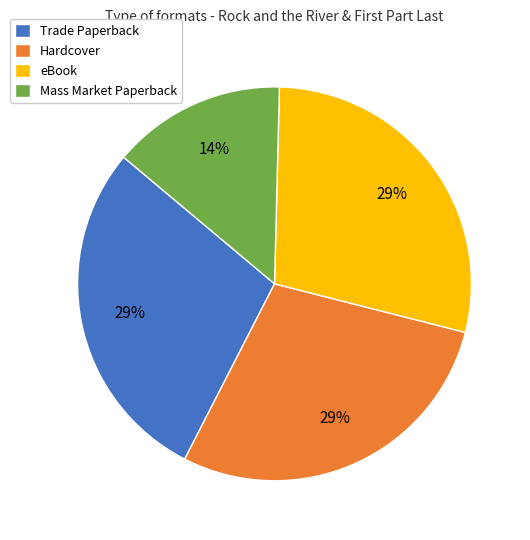

How many segments does this pie chart have?

4